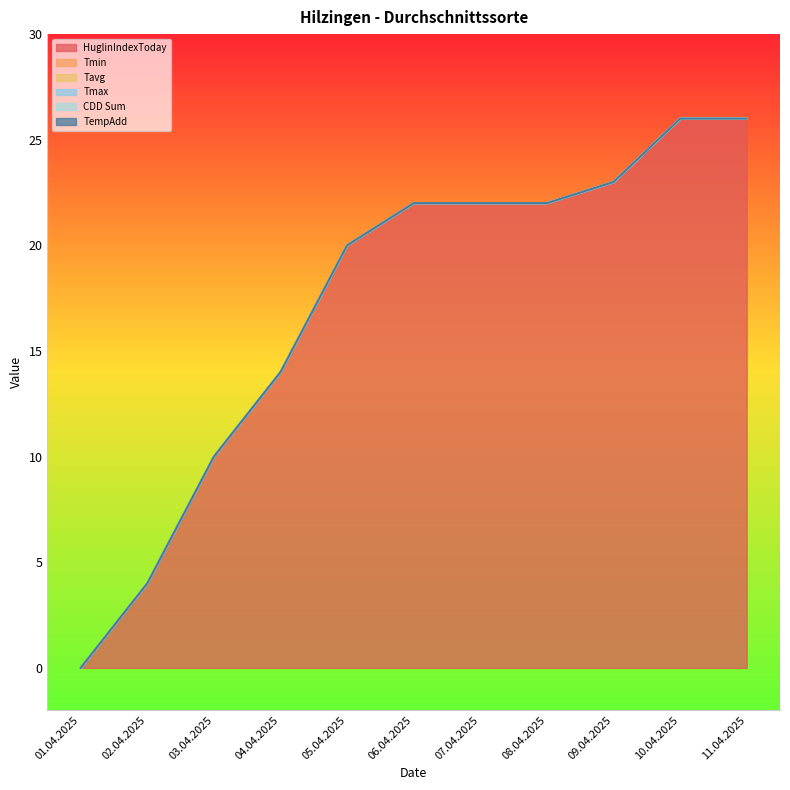

How many lines are shown in the chart?

6